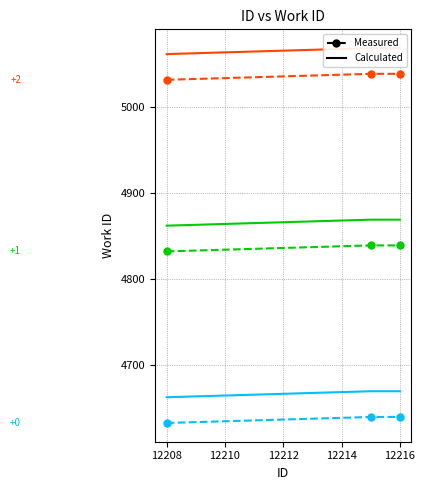

What is the value of the Calculated +0 point at the 3rd from the left?

4669